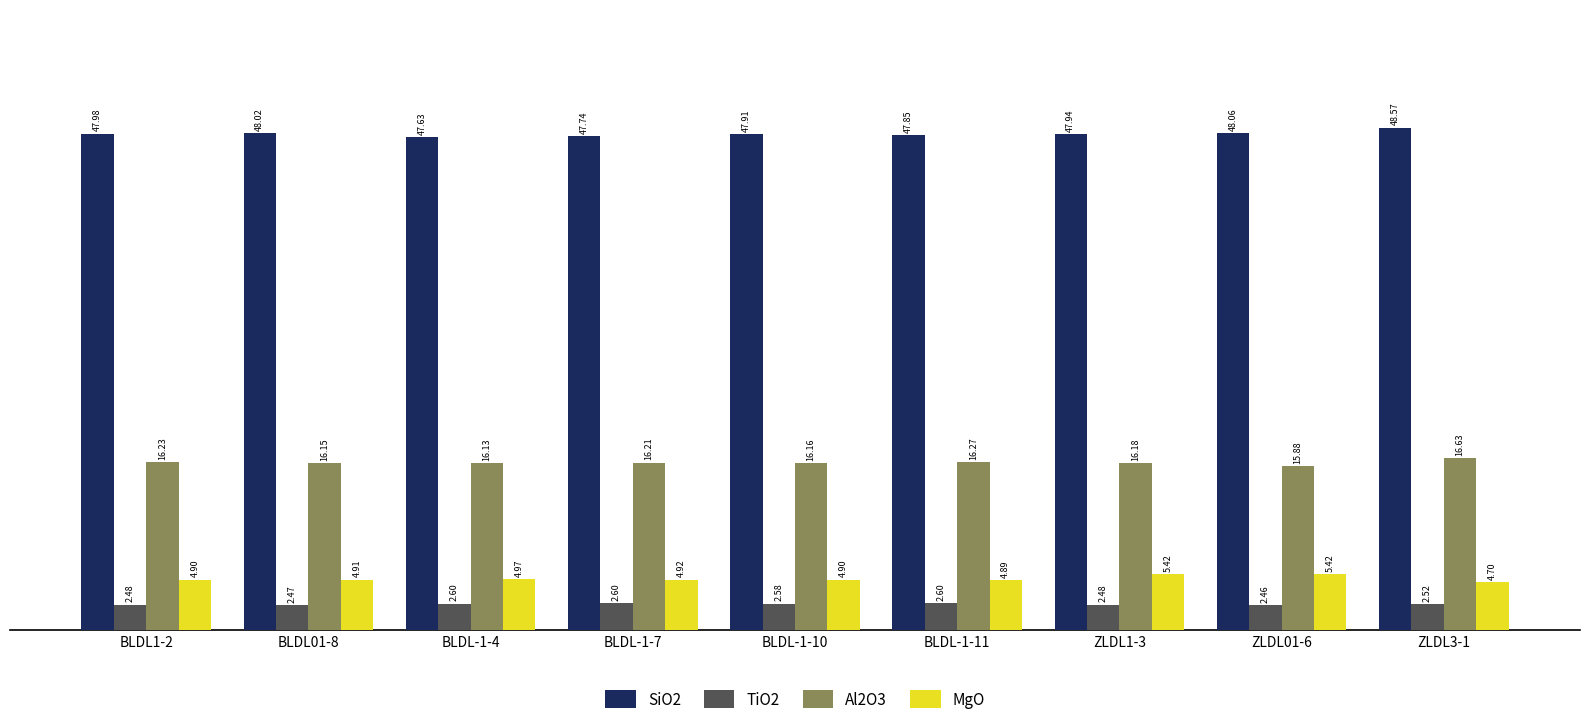

What is the value of the MgO bar at the 4th from the left?

4.9